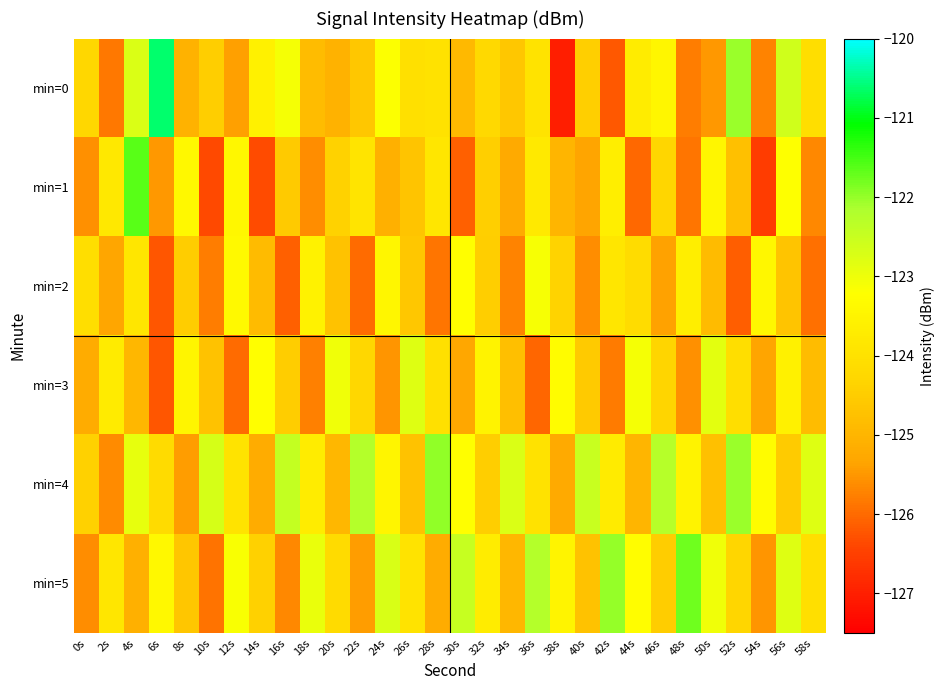

Reading right to left, what are all the values shown in this chart?

min=0: 58s=-124.1	56s=-122.6	54s=-125.7	52s=-122.0	50s=-125.5	48s=-125.8	46s=-123.4	44s=-123.7	42s=-126.2	40s=-124.4	38s=-127.0	36s=-124.0	34s=-124.6	32s=-124.2	30s=-124.9	28s=-124.0	26s=-124.0	24s=-123.2	22s=-124.6	20s=-125.0	18s=-124.8	16s=-123.1	14s=-123.6	12s=-125.4	10s=-124.5	8s=-125.0	6s=-120.6	4s=-122.7	2s=-125.9	0s=-124.2
min=1: 58s=-125.7	56s=-123.2	54s=-126.5	52s=-124.8	50s=-123.4	48s=-125.9	46s=-124.3	44s=-126.0	42s=-123.7	40s=-125.3	38s=-125.0	36s=-123.8	34s=-125.2	32s=-124.5	30s=-126.1	28s=-123.9	26s=-124.7	24s=-125.1	22s=-123.9	20s=-124.4	18s=-125.6	16s=-124.6	14s=-126.3	12s=-123.4	10s=-126.4	8s=-123.4	6s=-125.5	4s=-121.6	2s=-123.8	0s=-125.6
min=2: 58s=-125.9	56s=-124.7	54s=-123.4	52s=-126.1	50s=-124.9	48s=-123.6	46s=-125.4	44s=-124.1	42s=-123.9	40s=-125.6	38s=-124.4	36s=-123.1	34s=-125.7	32s=-124.5	30s=-123.2	28s=-125.9	26s=-124.6	24s=-123.5	22s=-126.0	20s=-124.7	18s=-123.6	16s=-126.1	14s=-124.9	12s=-123.3	10s=-125.8	8s=-124.5	6s=-126.2	4s=-123.9	2s=-125.3	0s=-124.1
min=3: 58s=-124.8	56s=-123.6	54s=-125.3	52s=-124.1	50s=-122.8	48s=-125.6	46s=-124.3	44s=-123.1	42s=-125.8	40s=-124.6	38s=-123.3	36s=-126.0	34s=-124.8	32s=-123.5	30s=-125.3	28s=-124.0	26s=-122.8	24s=-125.5	22s=-124.3	20s=-123.0	18s=-125.8	16s=-124.5	14s=-123.2	12s=-126.0	10s=-124.7	8s=-123.5	6s=-126.2	4s=-125.0	2s=-123.8	0s=-125.2
min=4: 58s=-122.8	56s=-124.5	54s=-123.3	52s=-122.0	50s=-124.8	48s=-123.5	46s=-122.3	44s=-125.0	42s=-123.8	40s=-122.5	38s=-125.2	36s=-124.0	34s=-122.7	32s=-124.5	30s=-123.2	28s=-122.0	26s=-124.7	24s=-123.5	22s=-122.2	20s=-125.0	18s=-123.7	16s=-122.5	14s=-125.2	12s=-123.9	10s=-122.7	8s=-125.4	6s=-124.2	4s=-122.9	2s=-125.7	0s=-124.4
min=5: 58s=-124.0	56s=-122.8	54s=-125.5	52s=-124.3	50s=-123.0	48s=-121.8	46s=-124.5	44s=-123.3	42s=-122.0	40s=-124.7	38s=-123.5	36s=-122.2	34s=-125.0	32s=-123.7	30s=-122.5	28s=-125.2	26s=-124.0	24s=-122.7	22s=-125.4	20s=-124.2	18s=-122.9	16s=-125.7	14s=-124.4	12s=-123.2	10s=-125.9	8s=-124.6	6s=-123.4	4s=-125.1	2s=-123.9	0s=-125.6